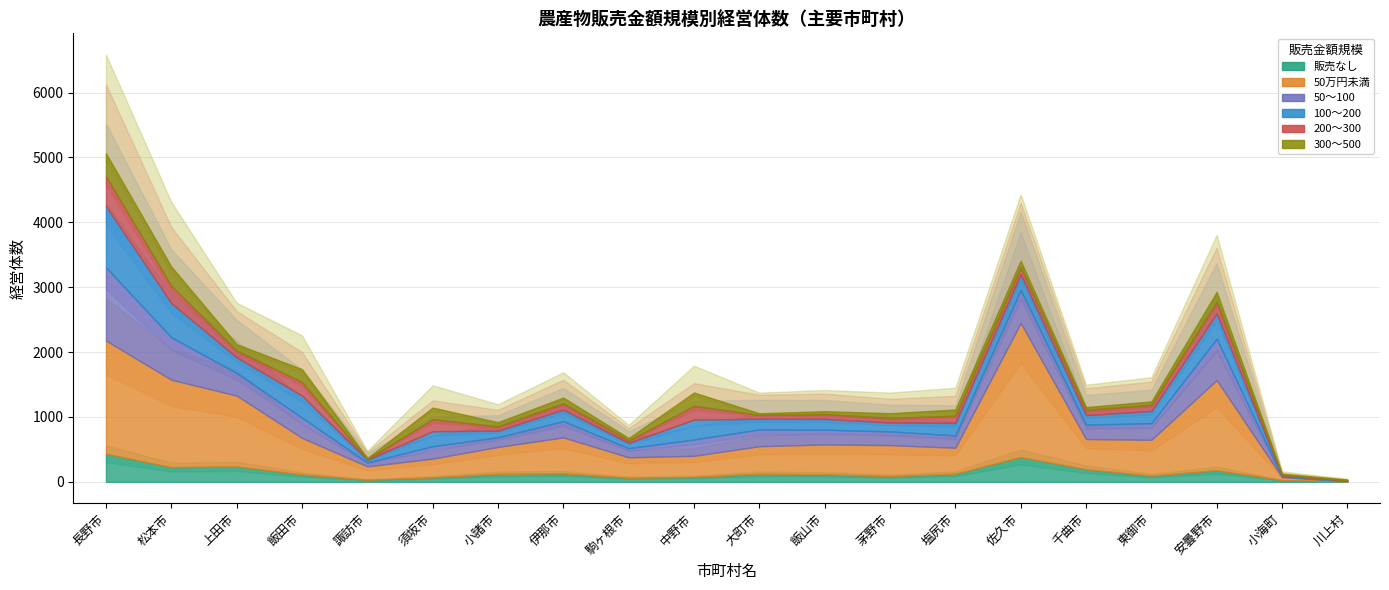

Is it true that 200～300 equals 212 at 中野市?

True